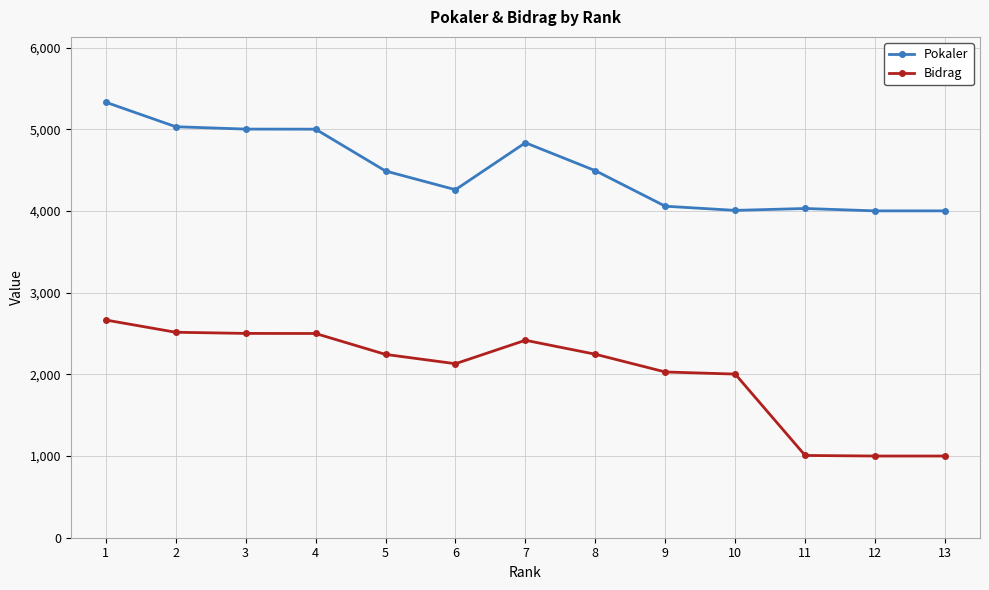

Is the value of Bidrag at 13 greater than the value of Pokaler at 13?

No